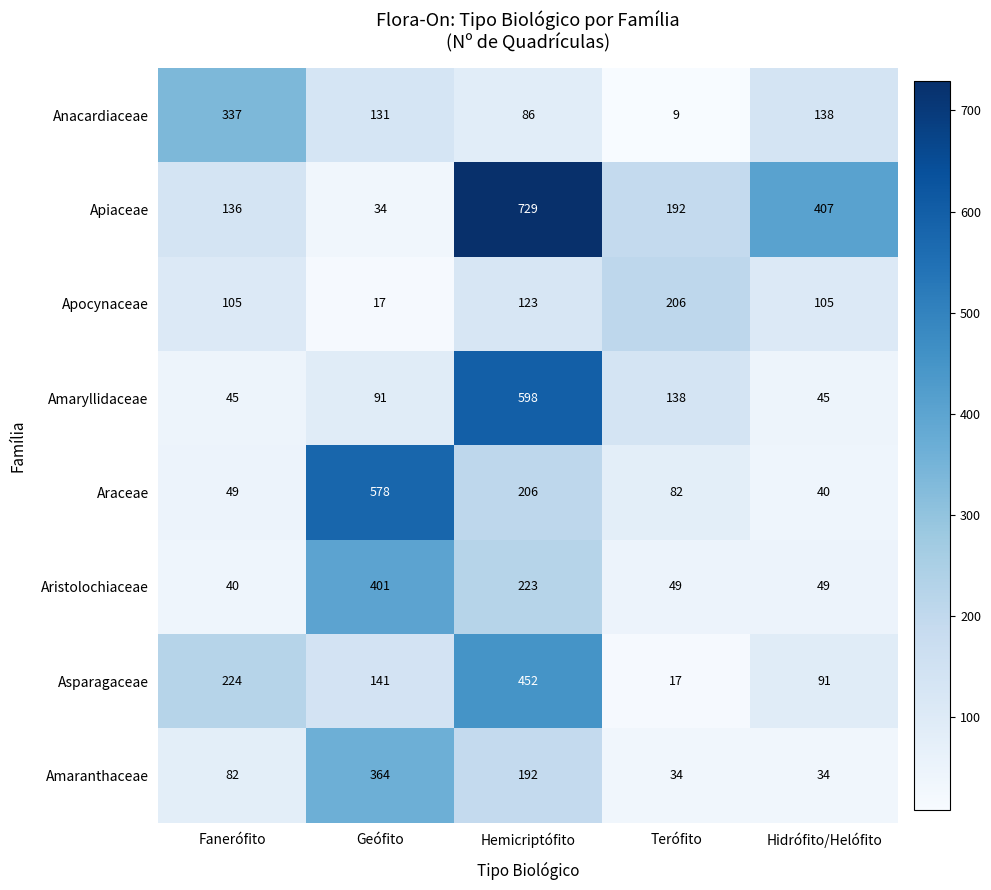

List the series in order of their peak value, highest first.

Apiaceae, Amaryllidaceae, Araceae, Asparagaceae, Aristolochiaceae, Amaranthaceae, Anacardiaceae, Apocynaceae